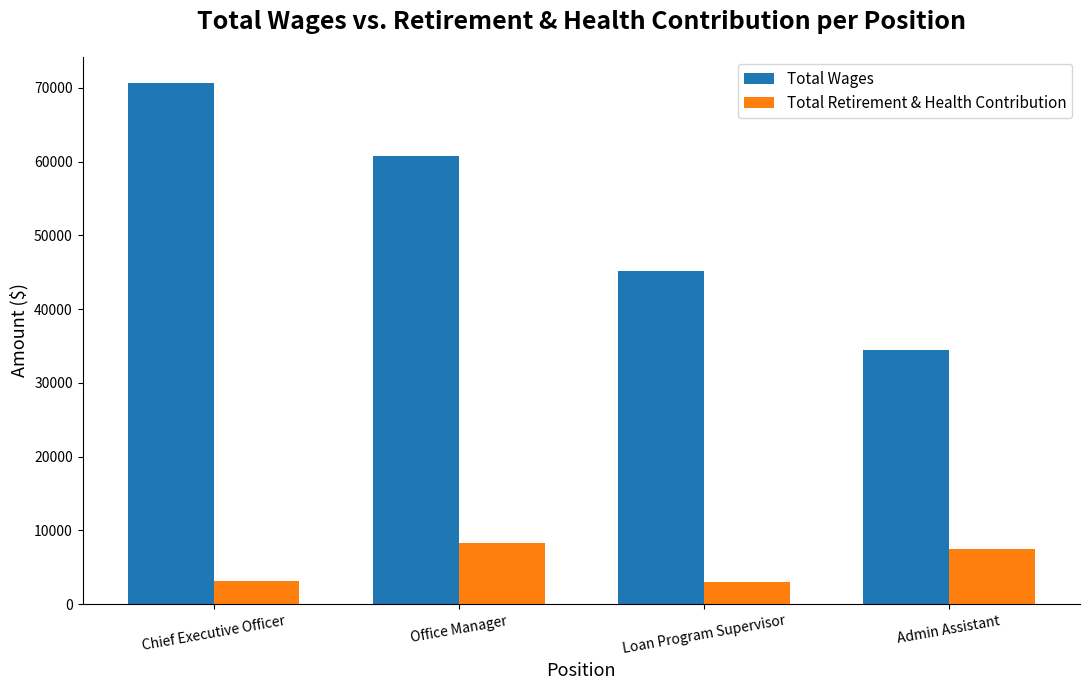

Where is Total Wages nearest to the value 52572?

Loan Program Supervisor